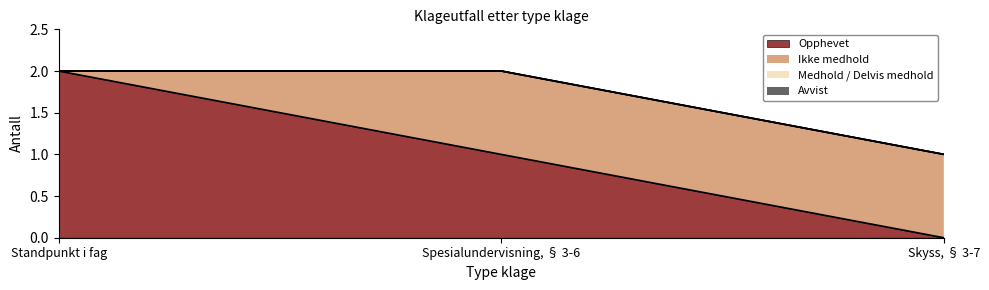

Does the chart display data point markers on the line(s)?

No